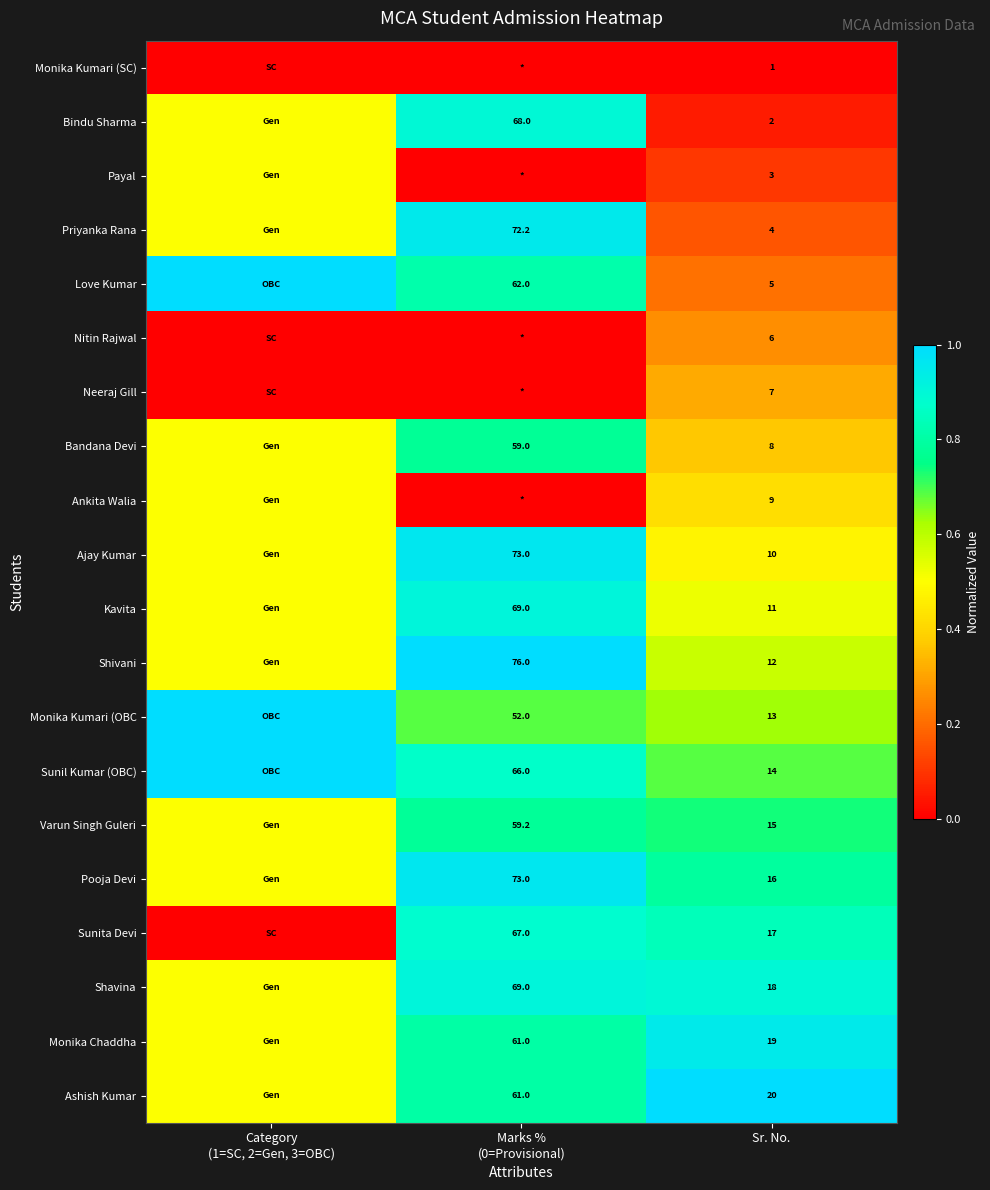

What is the spread (max minus min) of values at Sr. No.?

19.0